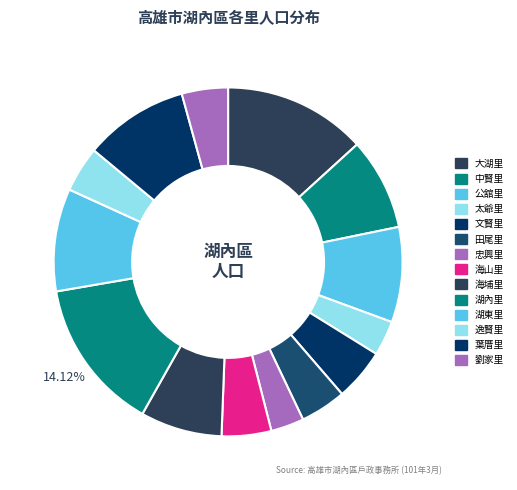

To the nearest percent, what is the combined percentage of 逸賢里 and 葉厝里?

14%